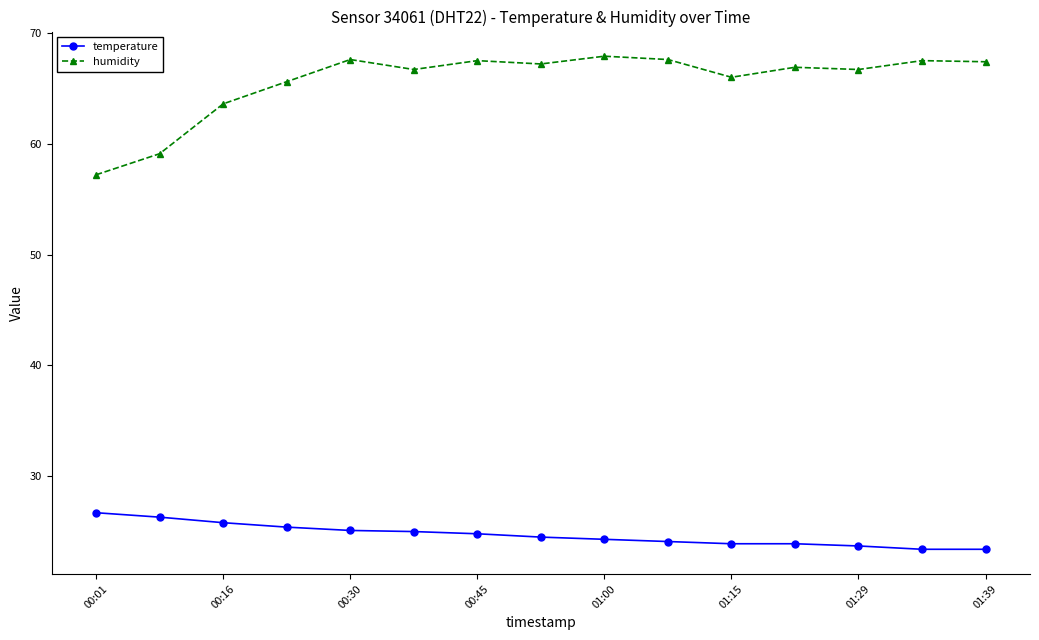

Rank the series by their average value, from lowest to highest.

temperature, humidity